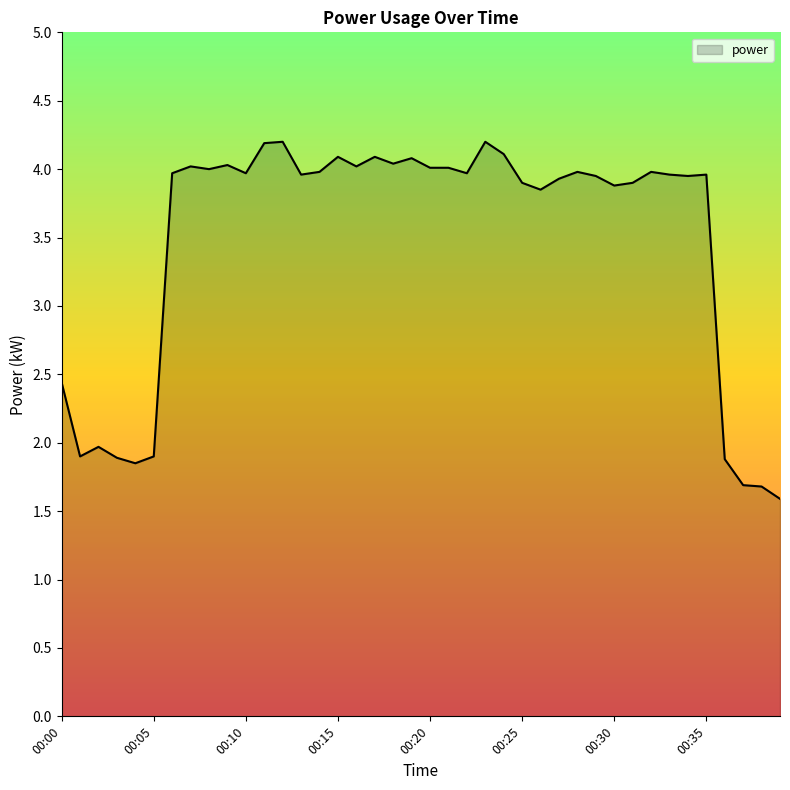

What is the smallest value displayed?

1.6